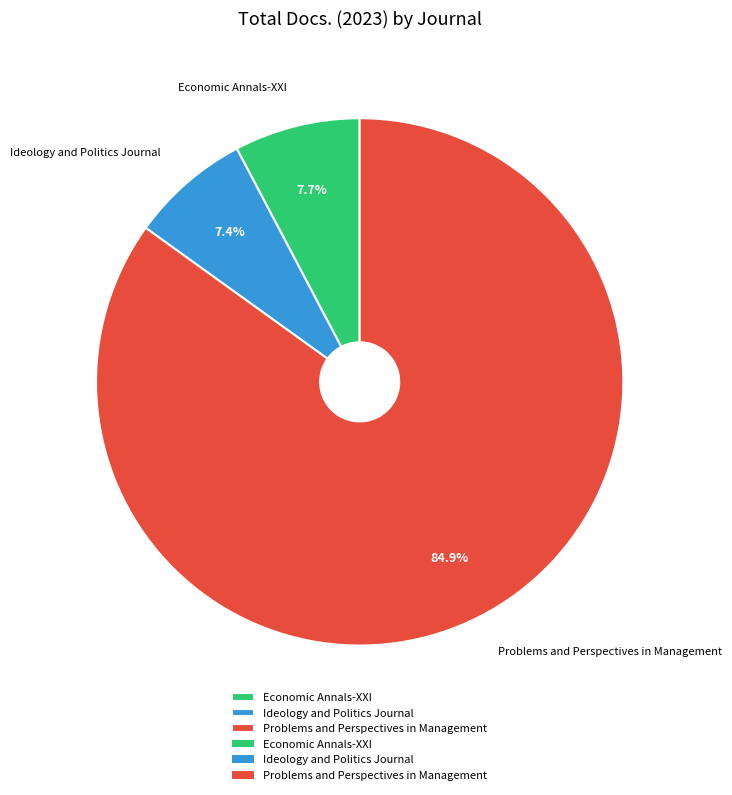

How many segments does this pie chart have?

3